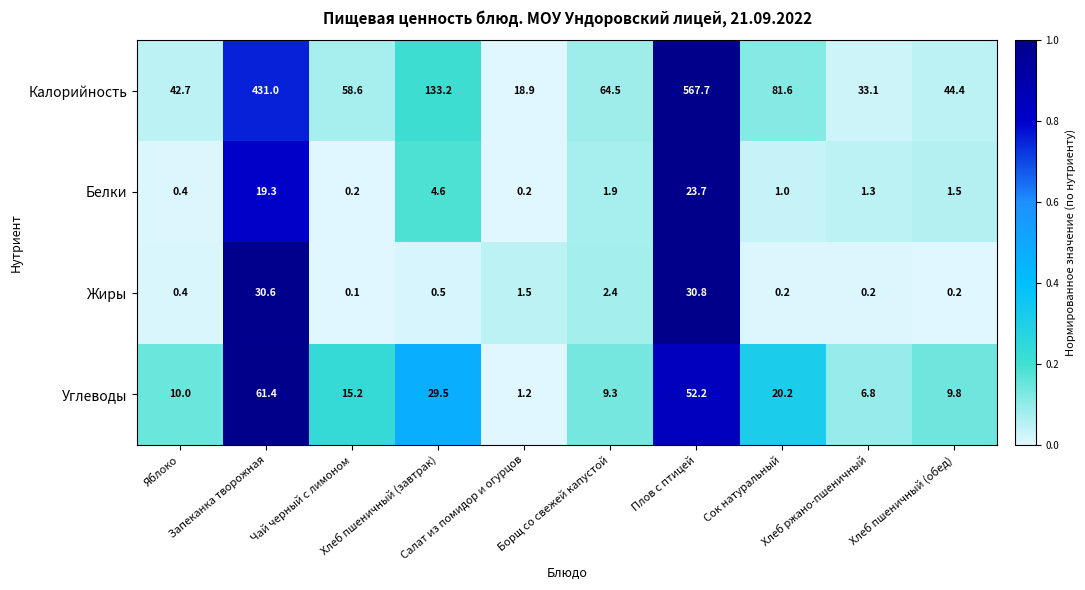

What is the greatest value displayed?

567.7